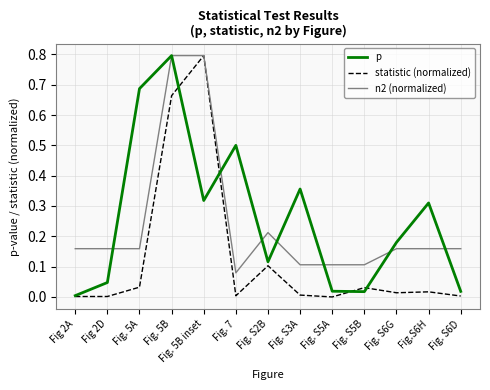

Is the value of p at Fig 2A greater than the value of n2 (normalized) at Fig. 5B inset?

No